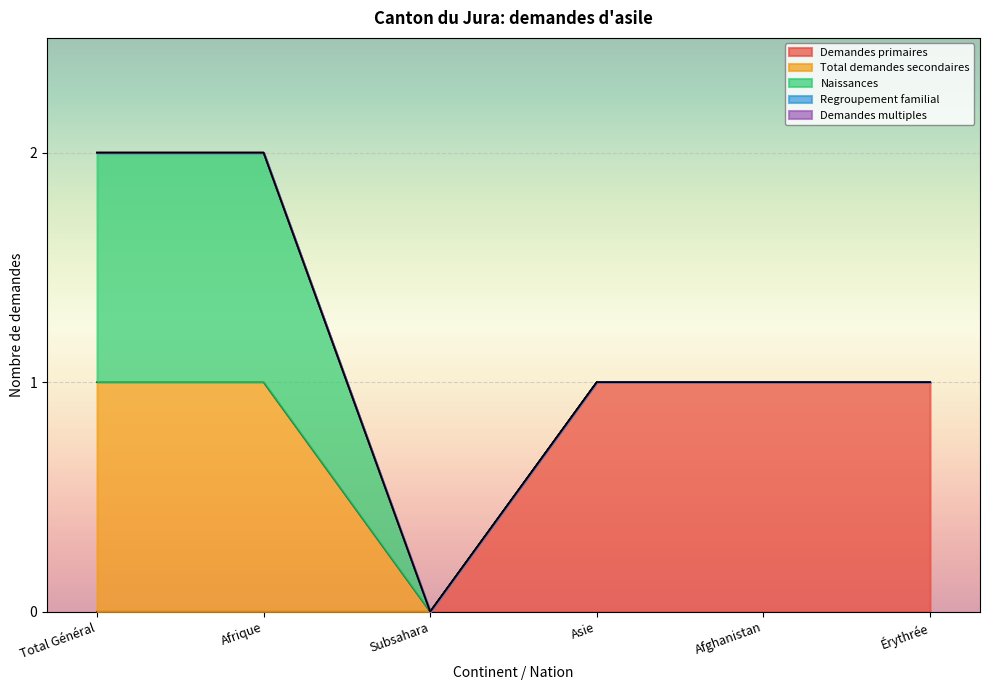

True or false: Naissances and Demandes multiples intersect in this chart.

False